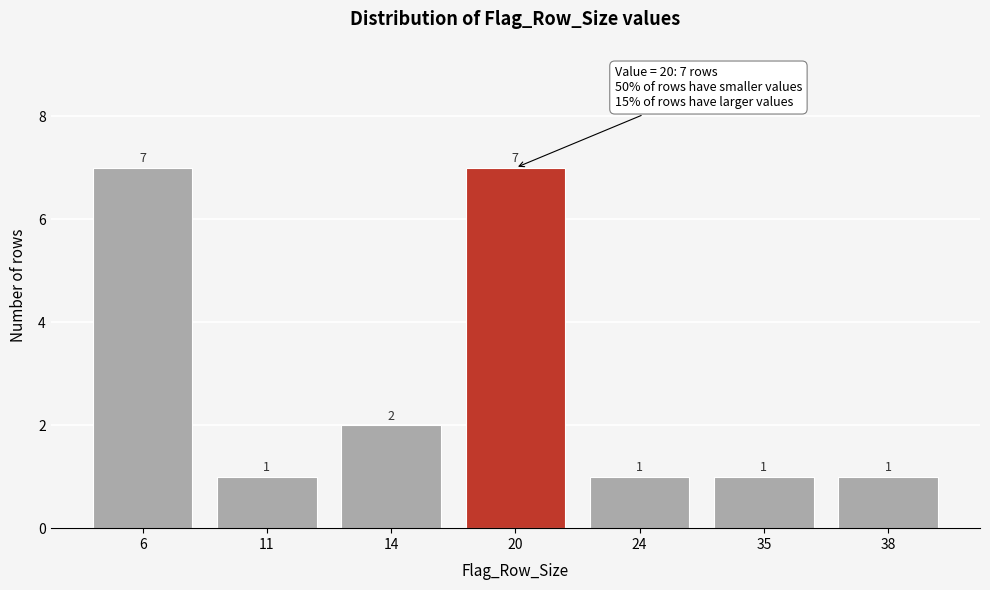

Reading left to right, list all the values displayed in this chart.

6=7	11=1	14=2	20=7	24=1	35=1	38=1